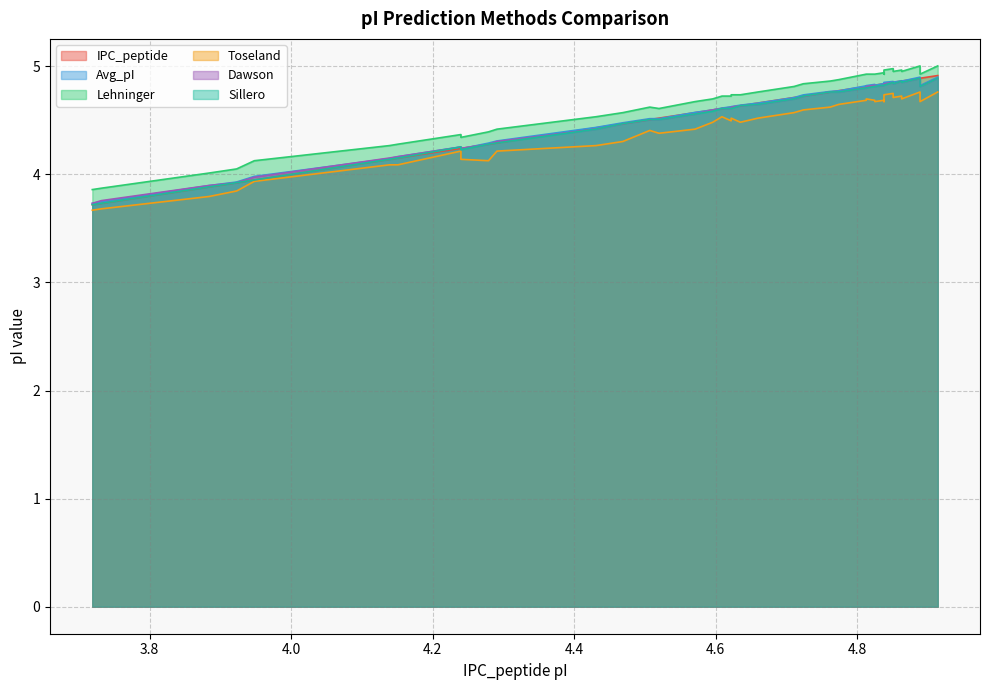

How many data points does each series have?

40